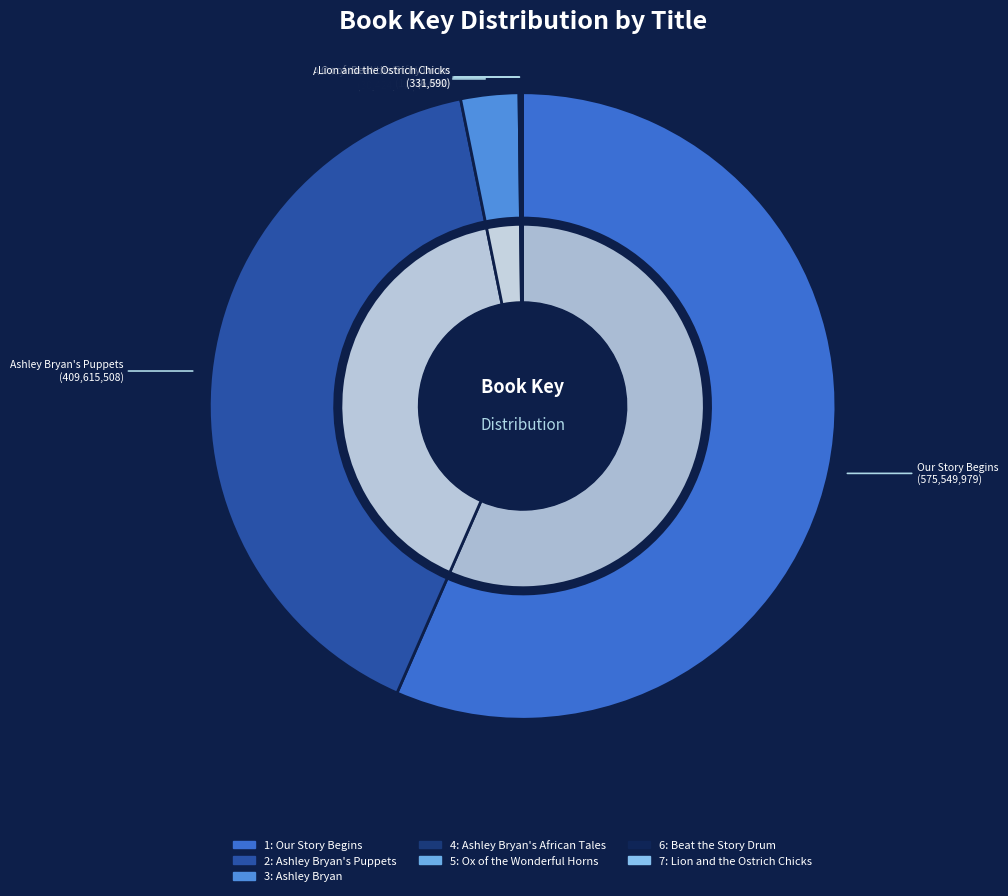

Which has a higher value, Ashley Bryan or Ox of the Wonderful Horns?

Ashley Bryan